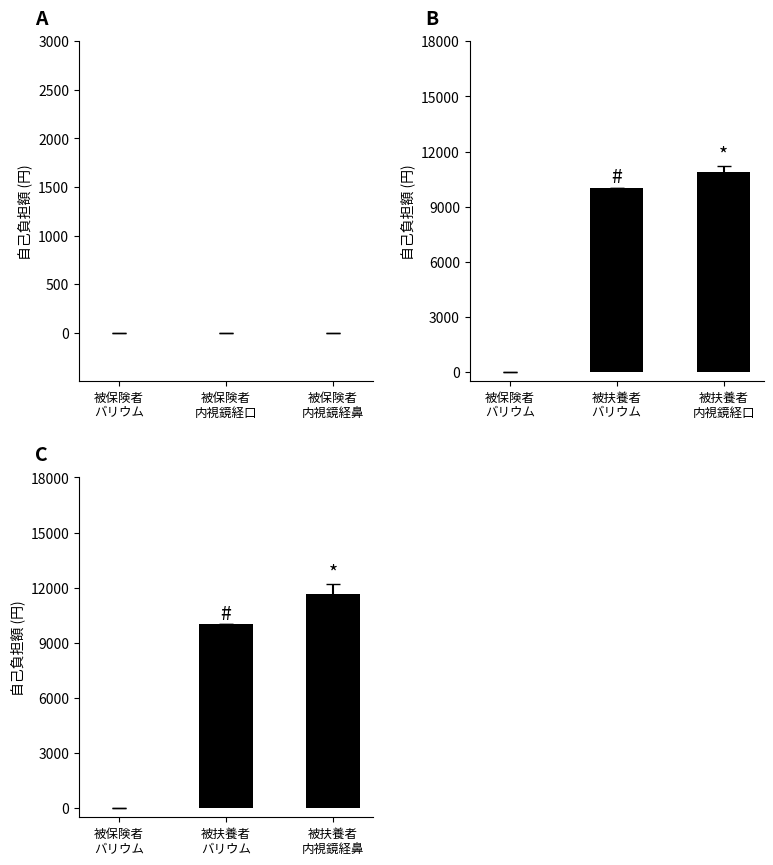

Reading left to right, extract all data points from this chart.

被保険者自己負担額: 0.0	0.0	0.0
被扶養者内視鏡経口自己負担額: 0.0	10000.0	10889.1
被扶養者内視鏡経鼻自己負担額: 0.0	10000.0	11663.9